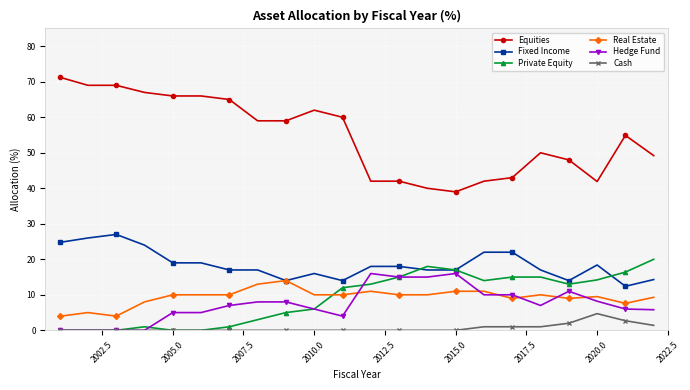

Which series has the largest range (max minus min)?

Equities